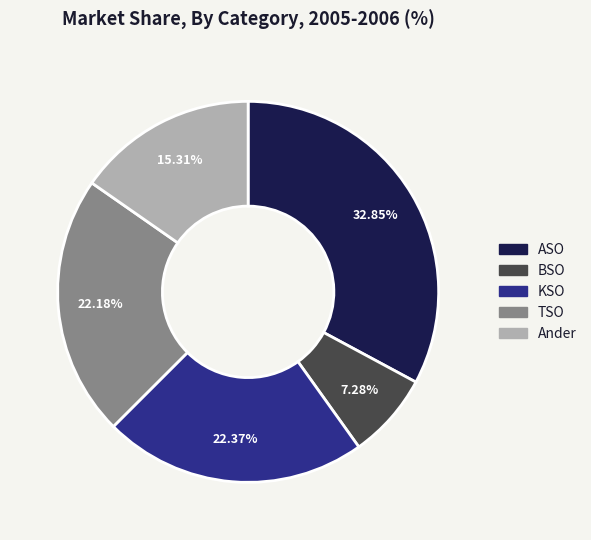

How many segments does this pie chart have?

5